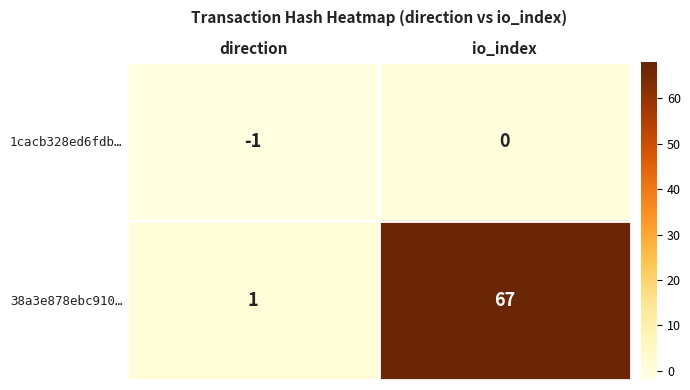

Is it true that 1cacb328ed6fdb… equals -1 at direction?

True